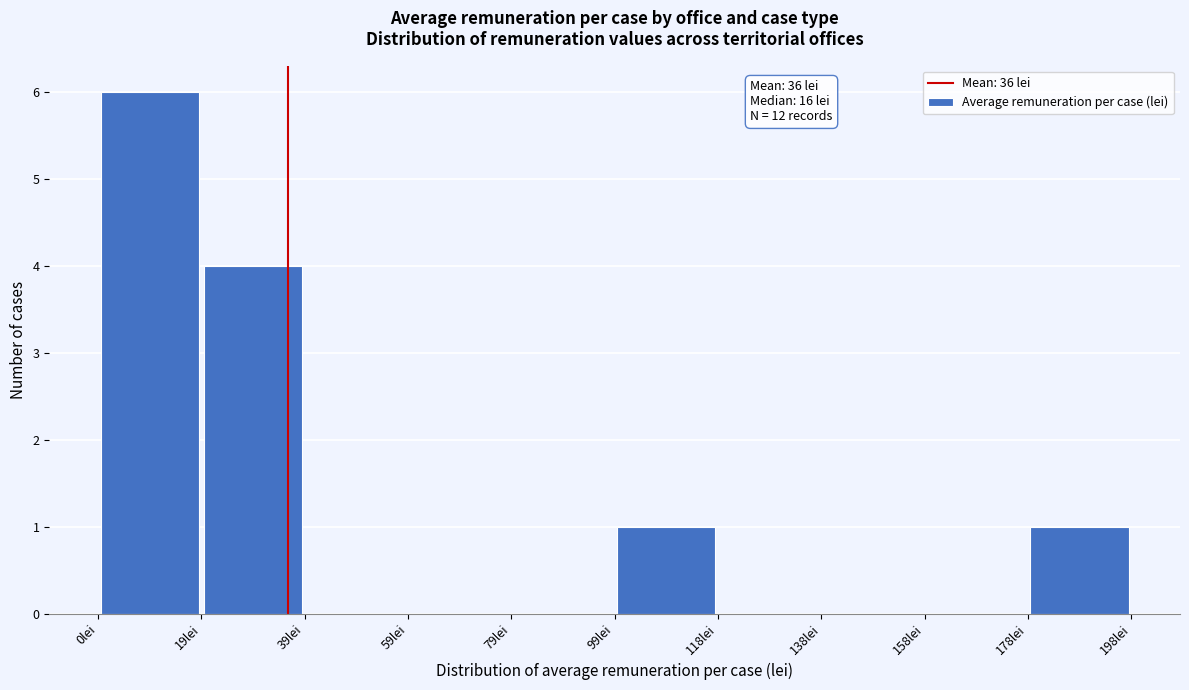

Over which range of the x-axis is the bar tallest?

0.0 to 19.8